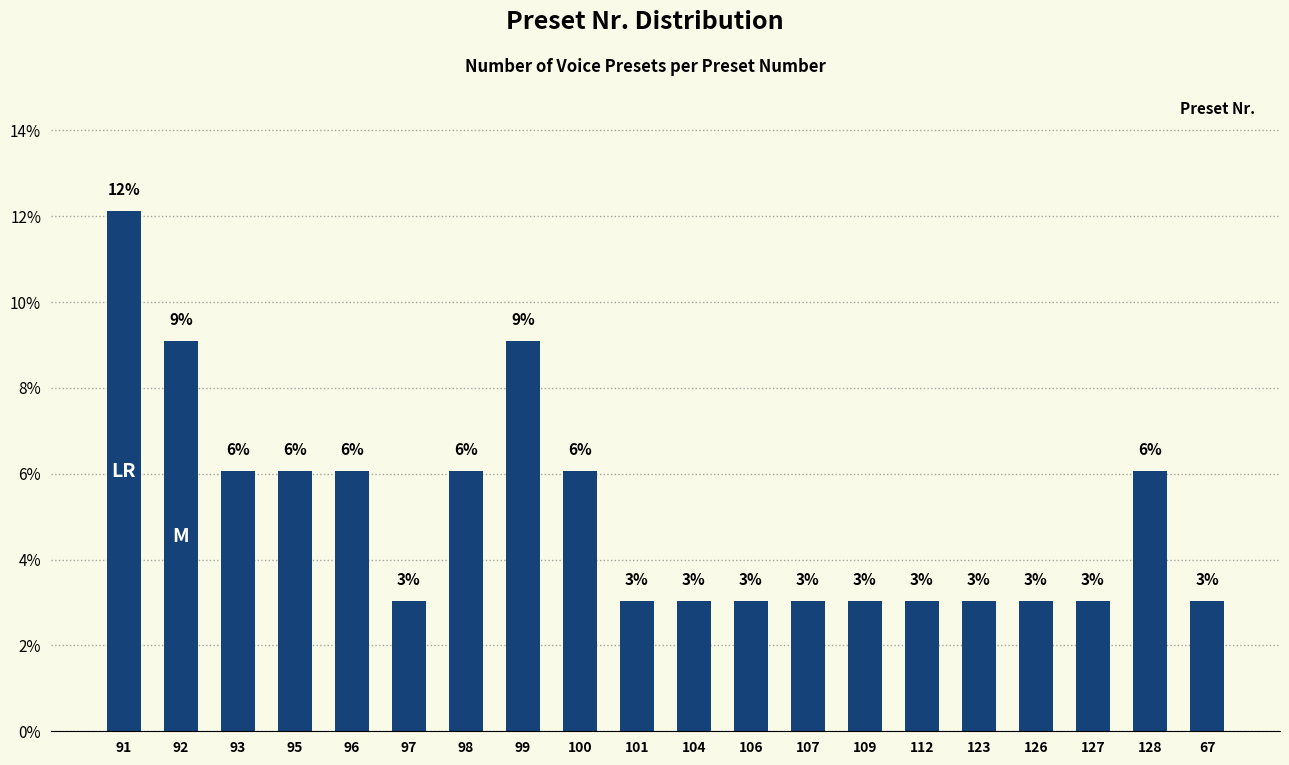

What is the approximate value at 99?

9.1